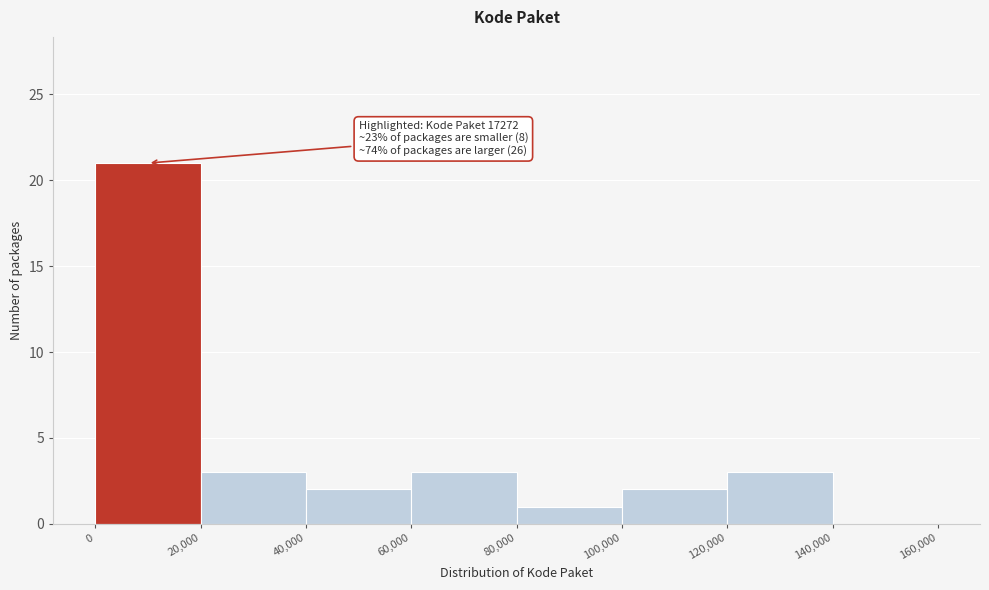

Over which range of the x-axis is the bar tallest?

0 to 20,000